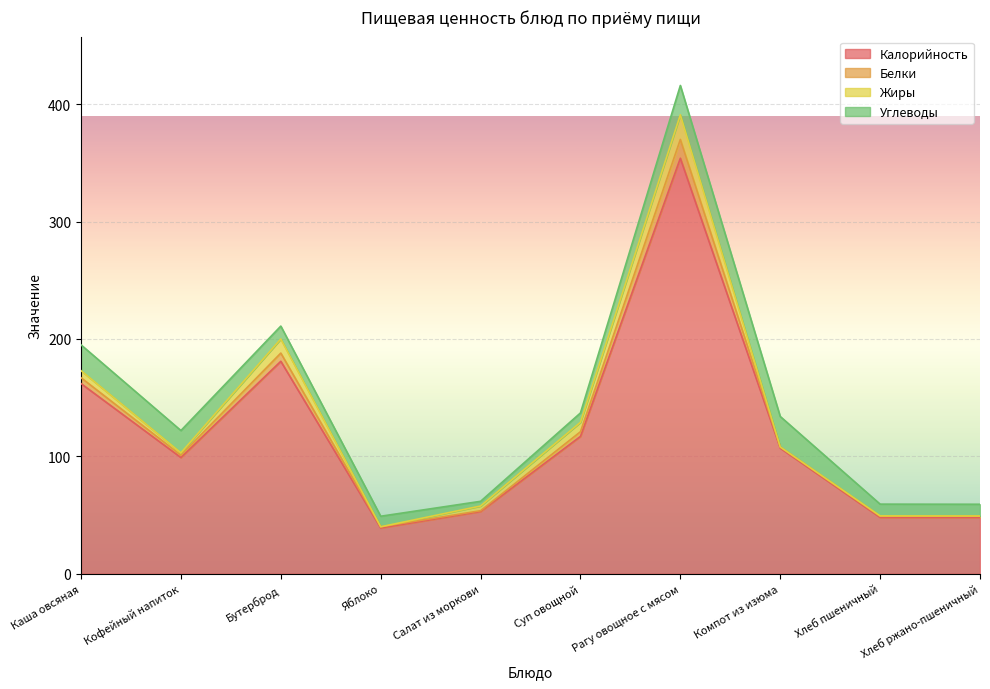

How many data points in Калорийность are above 107?

4